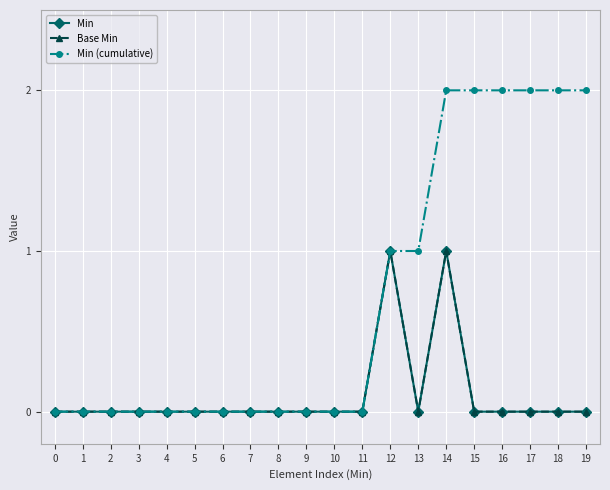

In Base Min, how many points are lower than both neighbors (excluding endpoints)?

1